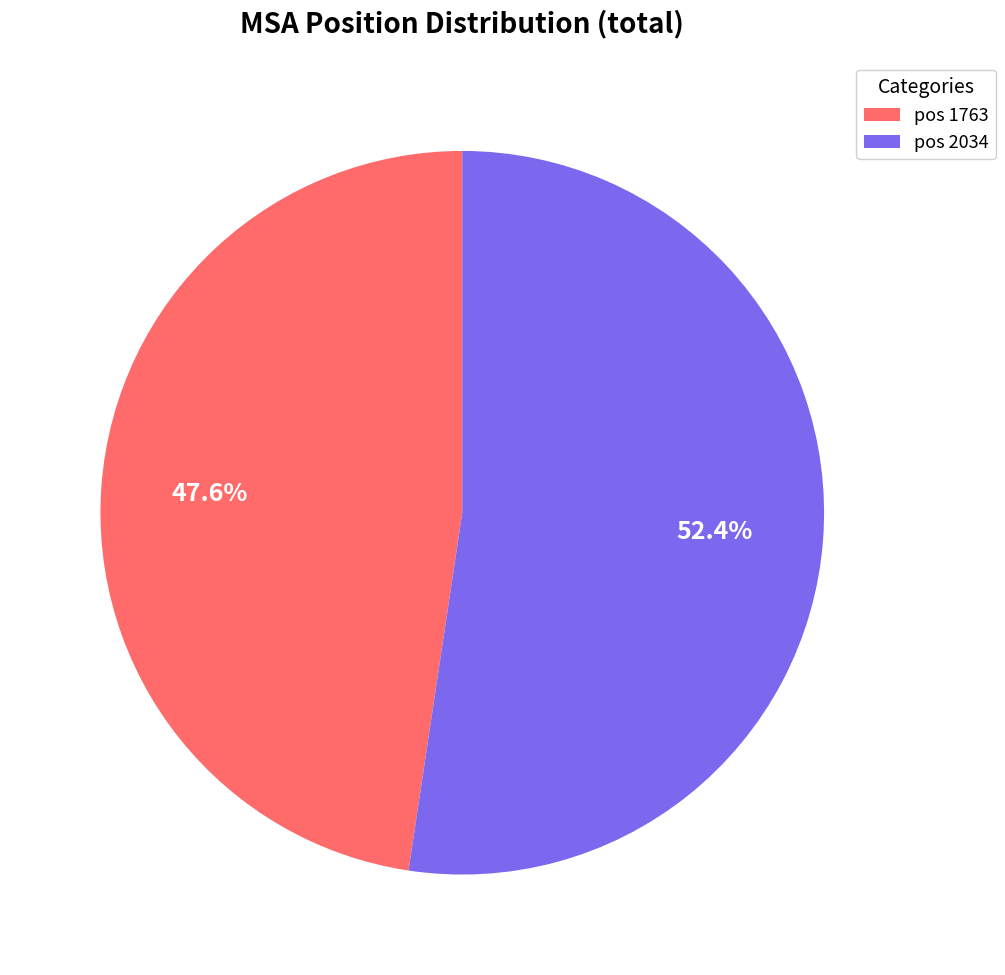

Which slice is the largest?

pos 2034